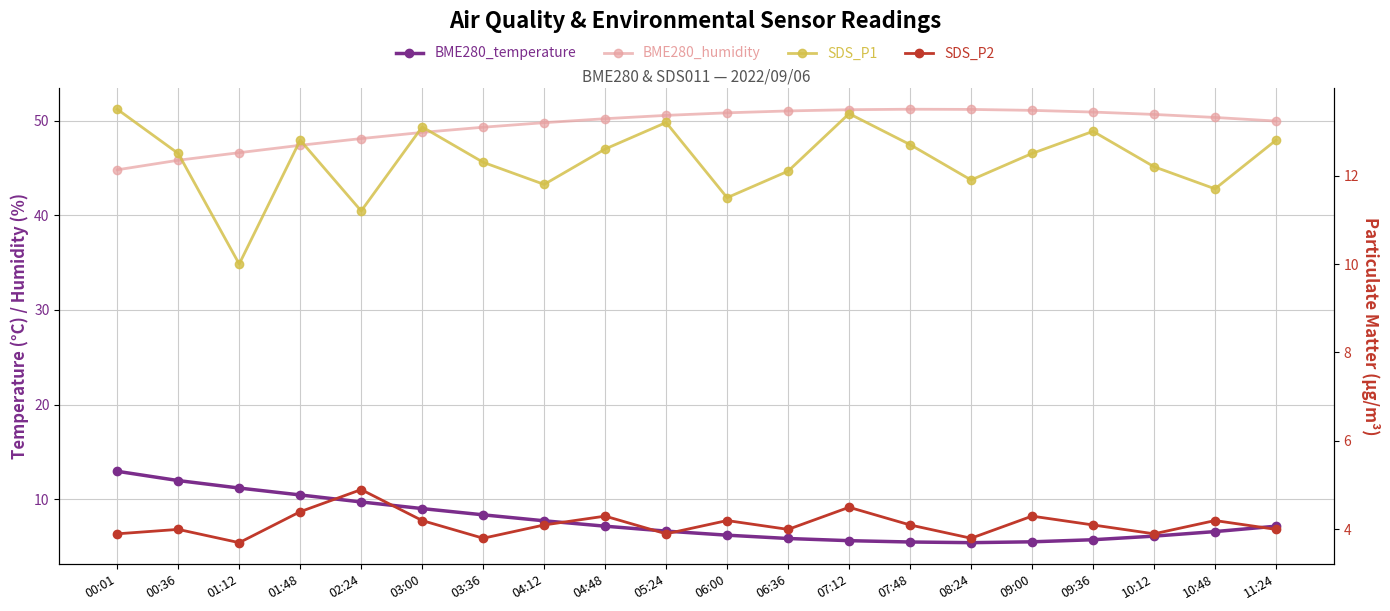

What is the average value of the SDS_P1 series?

12.3